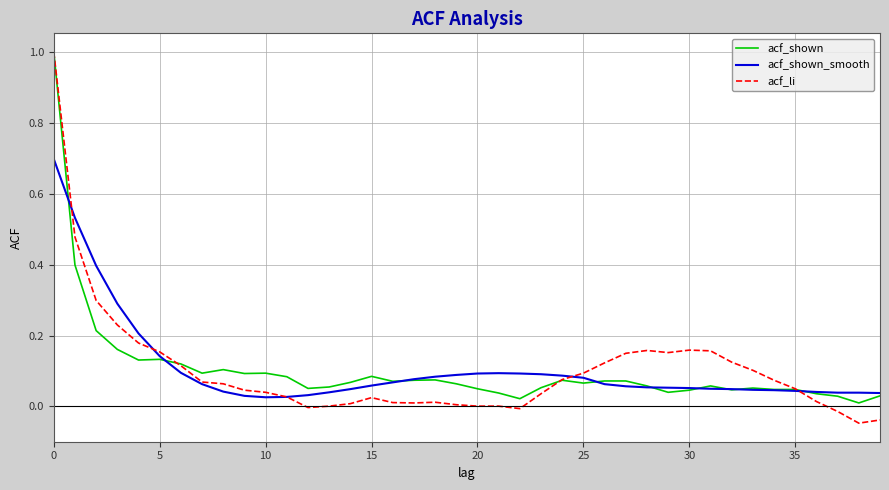

Does the chart have visible grid lines?

Yes